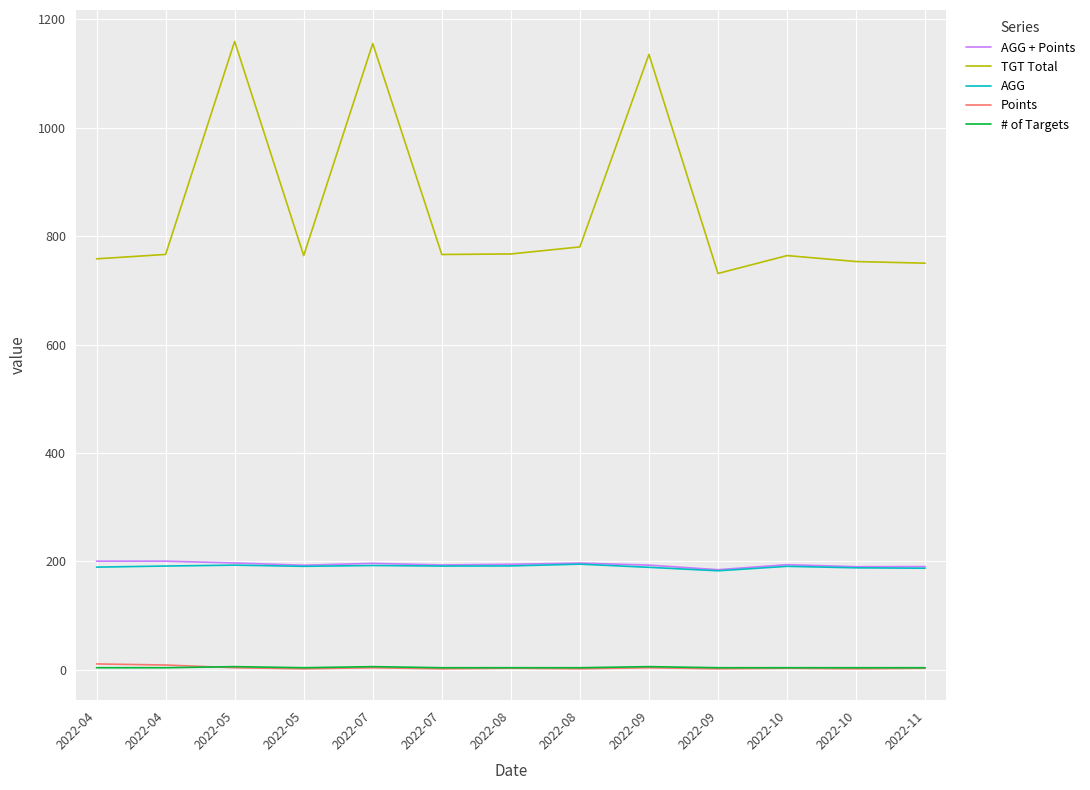

What is the difference between the AGG + Points values at 2022-07 and 2022-08?

1.2